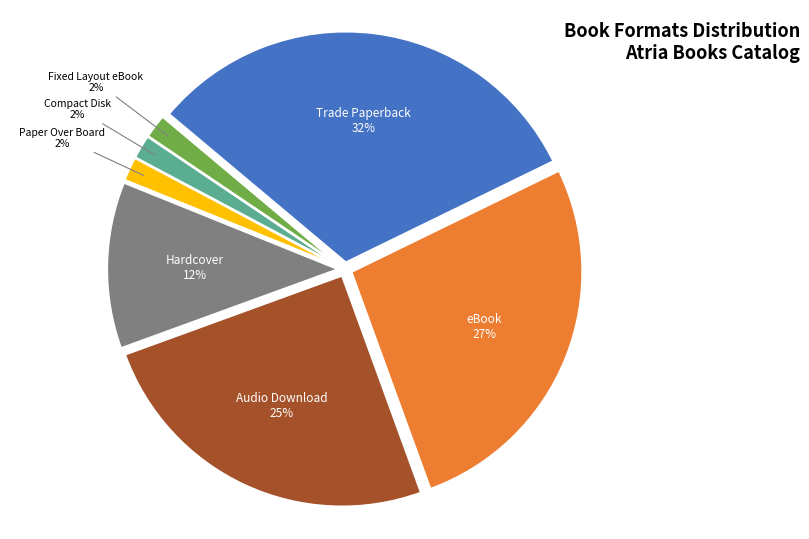

Which has a higher value, Fixed Layout eBook or Audio Download?

Audio Download